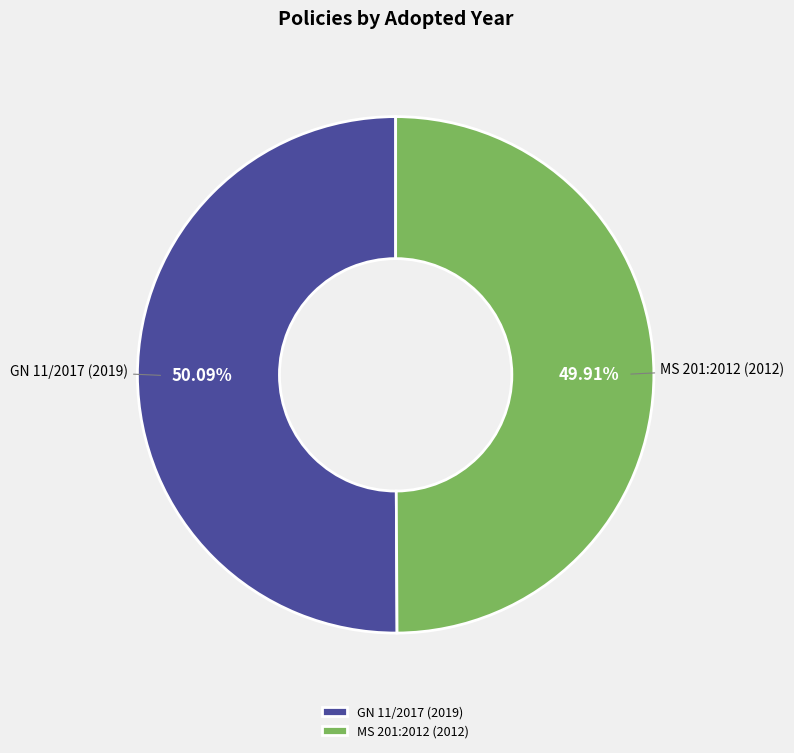

Approximately how many times larger is the value at MS 201:2012 (2012) compared to GN 11/2017 (2019)?

1.0